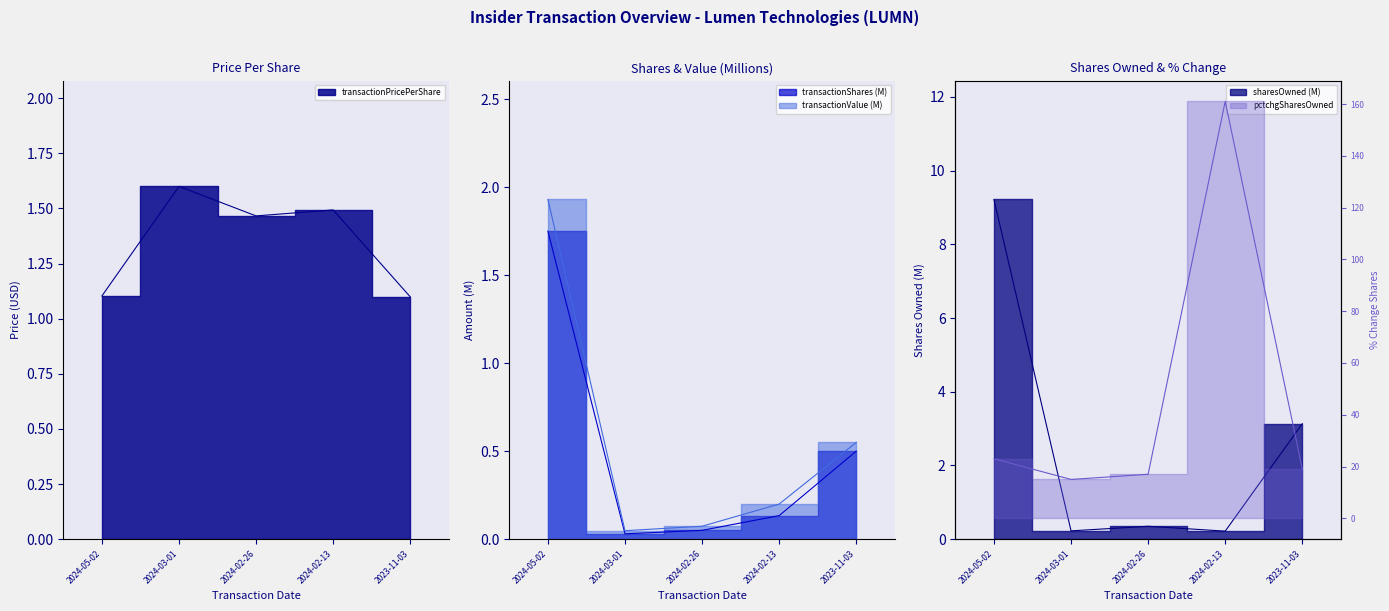

Is the value of pctchgSharesOwned at 2024-02-13 greater than the value of transactionShares at 2024-02-13?

Yes